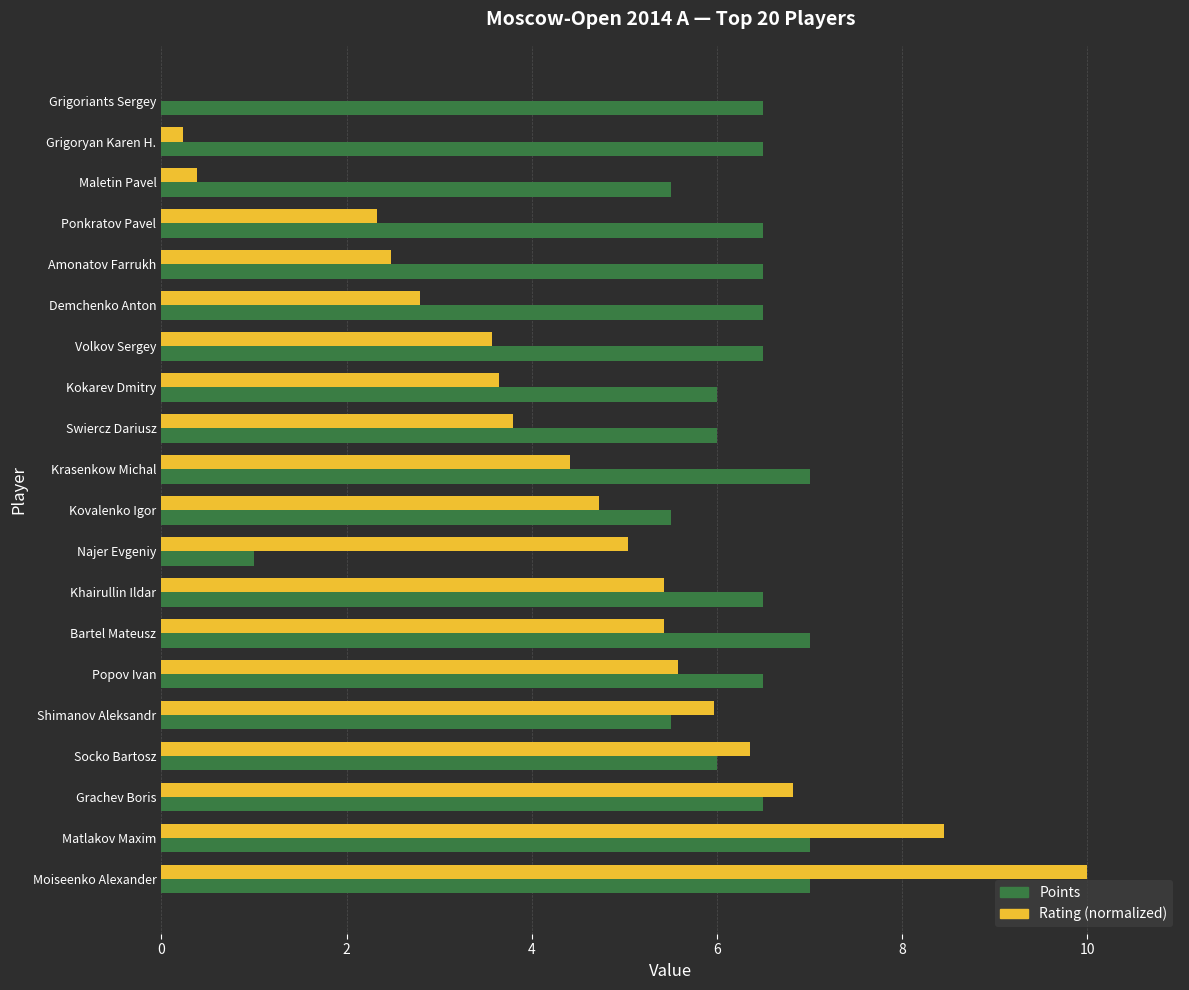

What is the greatest value displayed?

10.0